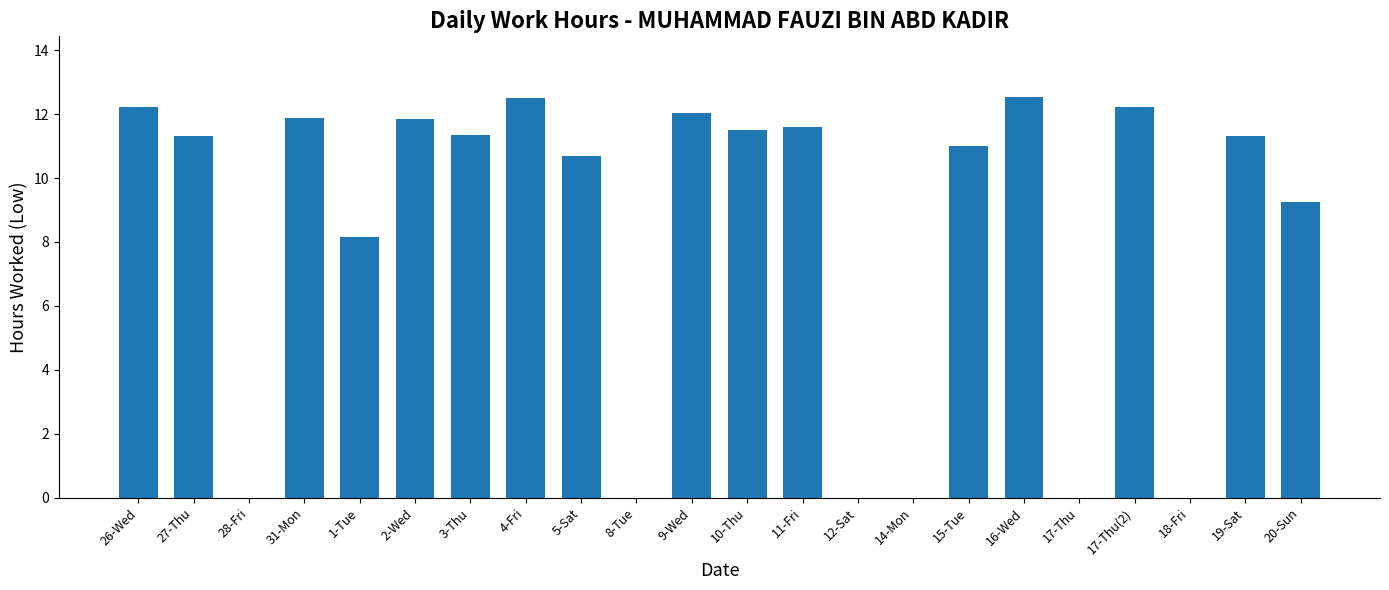

How many distinct data groups are displayed?

1